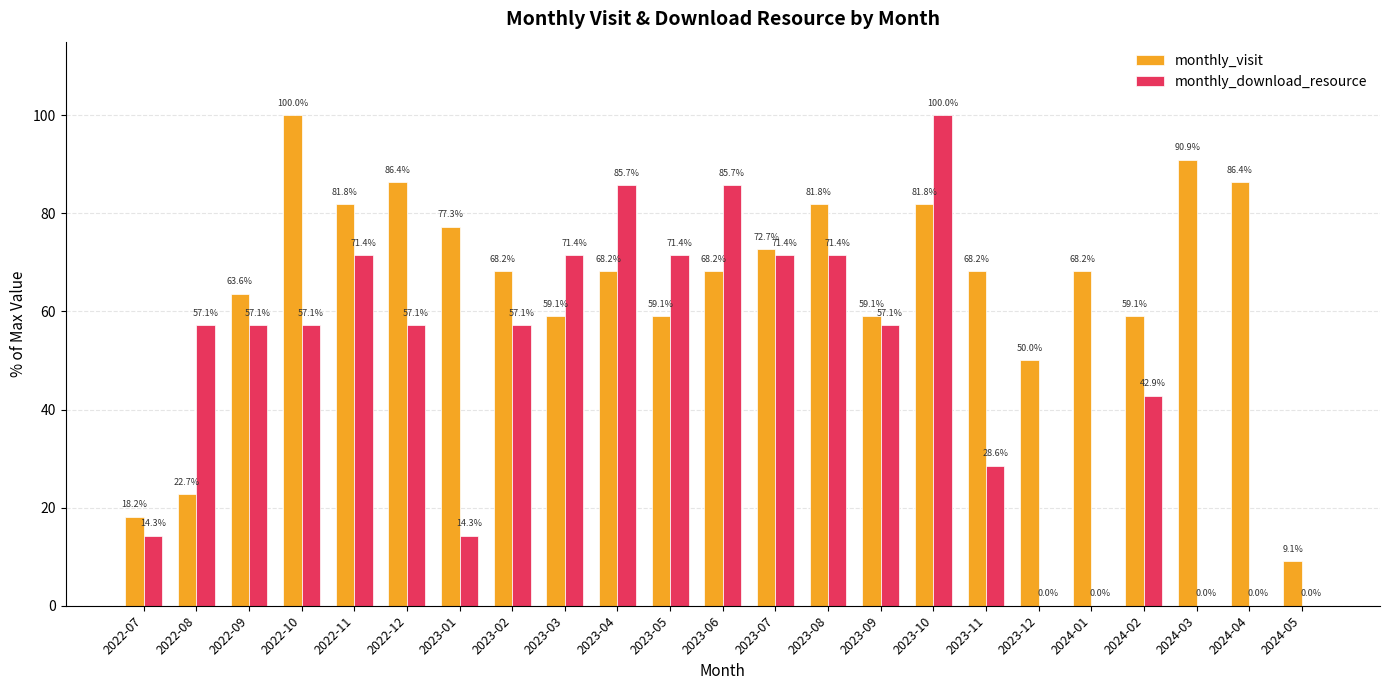

How many values in the monthly_download_resource series exceed 57?

14